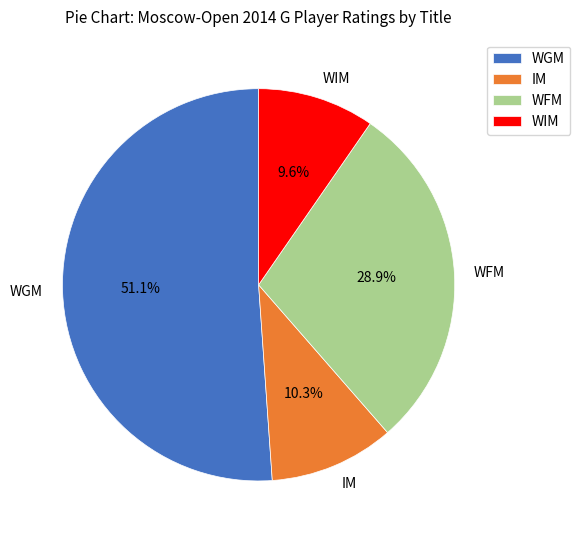

To the nearest percent, what portion does WIM represent?

10%